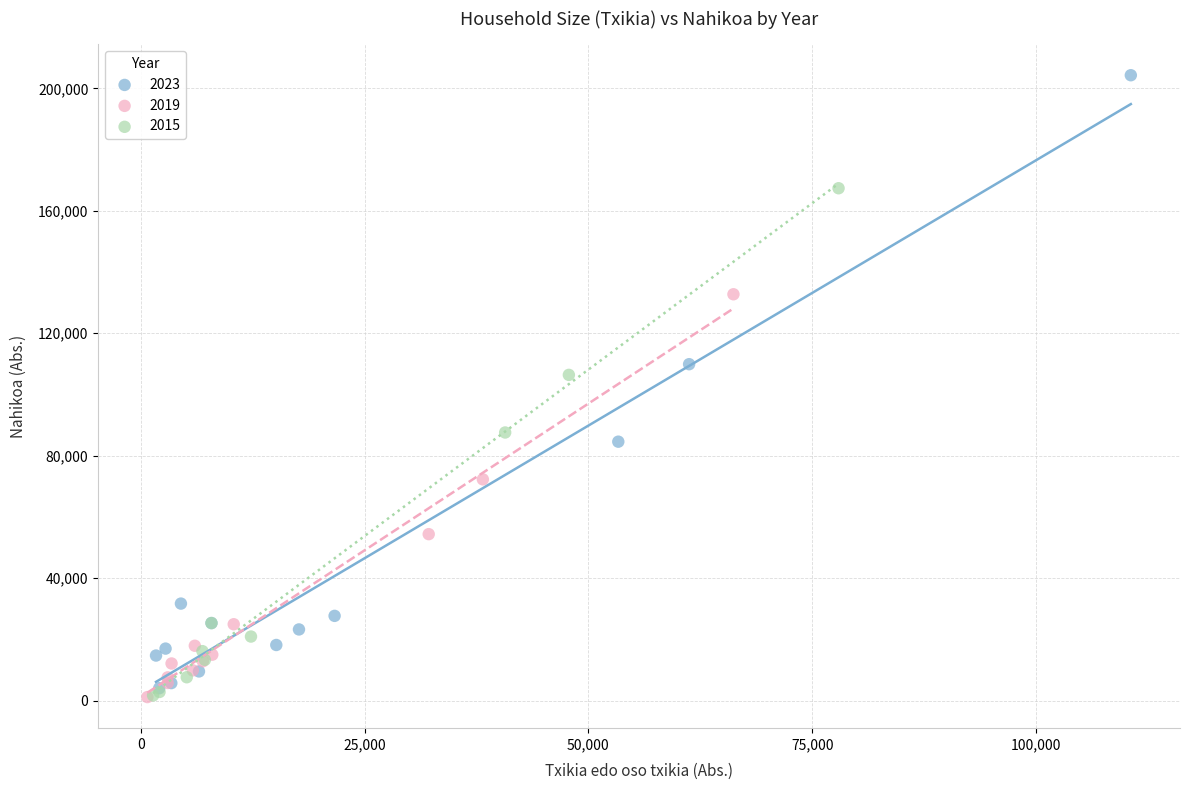

Which series has the widest spread of Y values?

2023